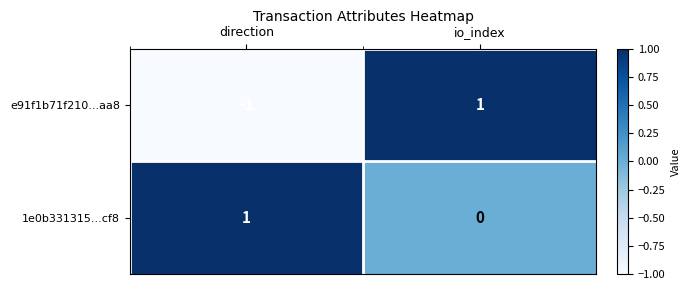

Reading left to right, what are all the values shown in this chart?

e91f1b71f210...aa8: -1	1
1e0b331315...cf8: 1	0